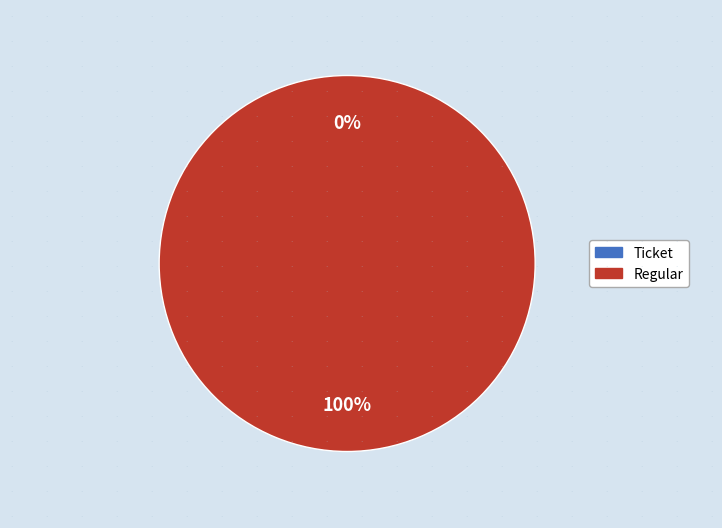

True or false: Regular accounts for 99% of the total.

False